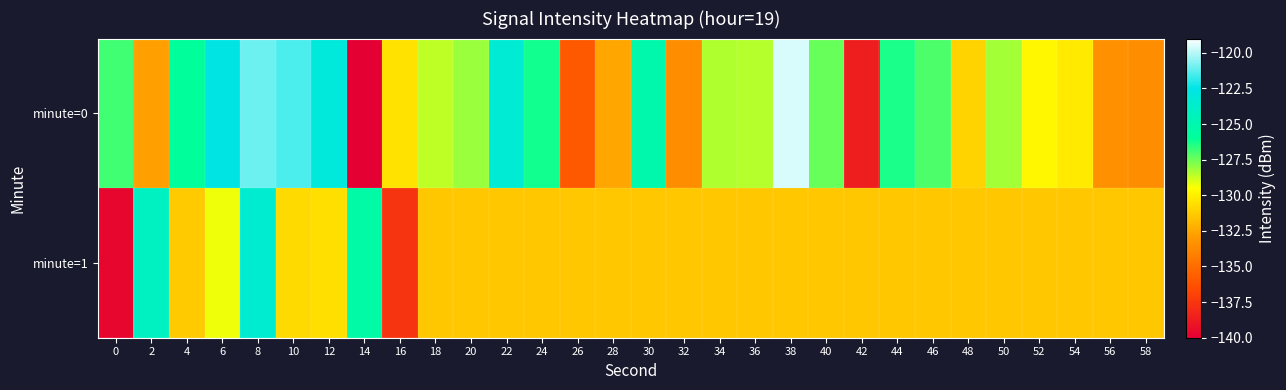

Which series has the largest total across all categories?

minute=0